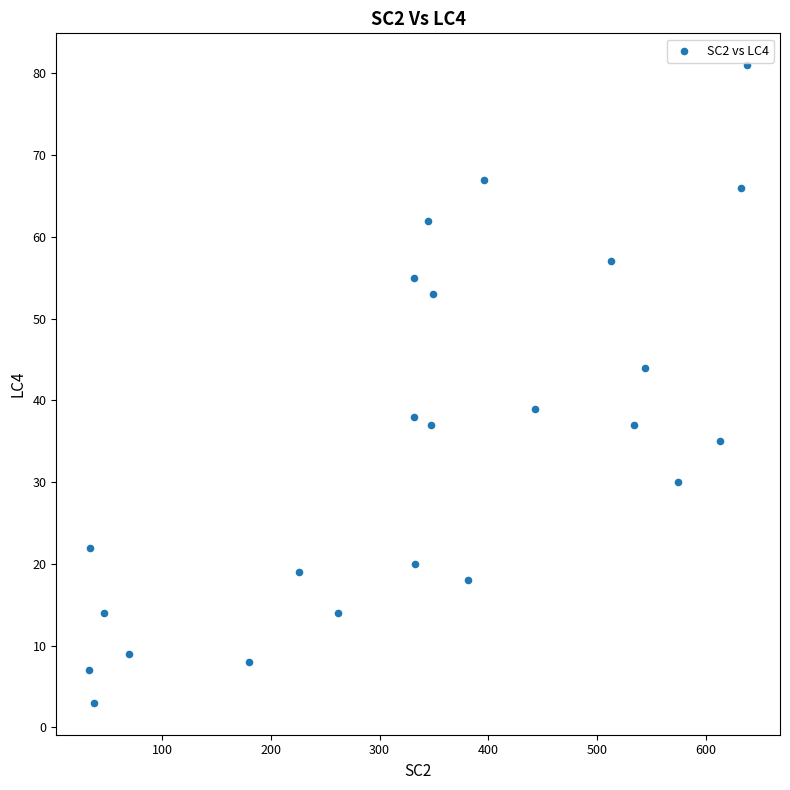

What is the range of X values (max minus min)?

605